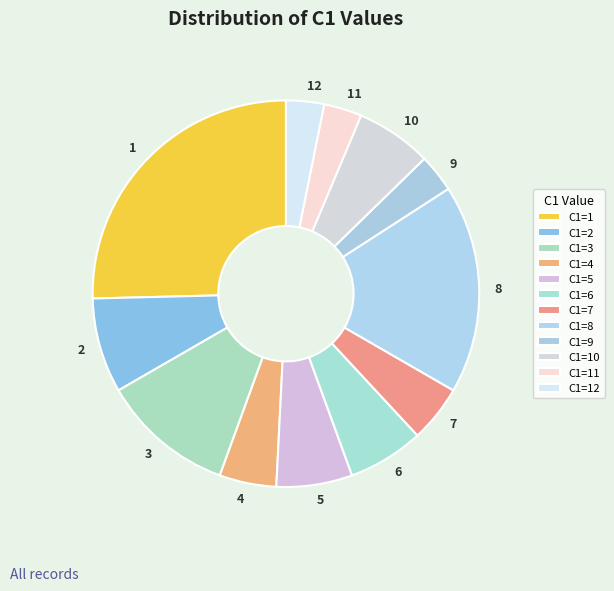

Is there a majority slice in this chart?

No